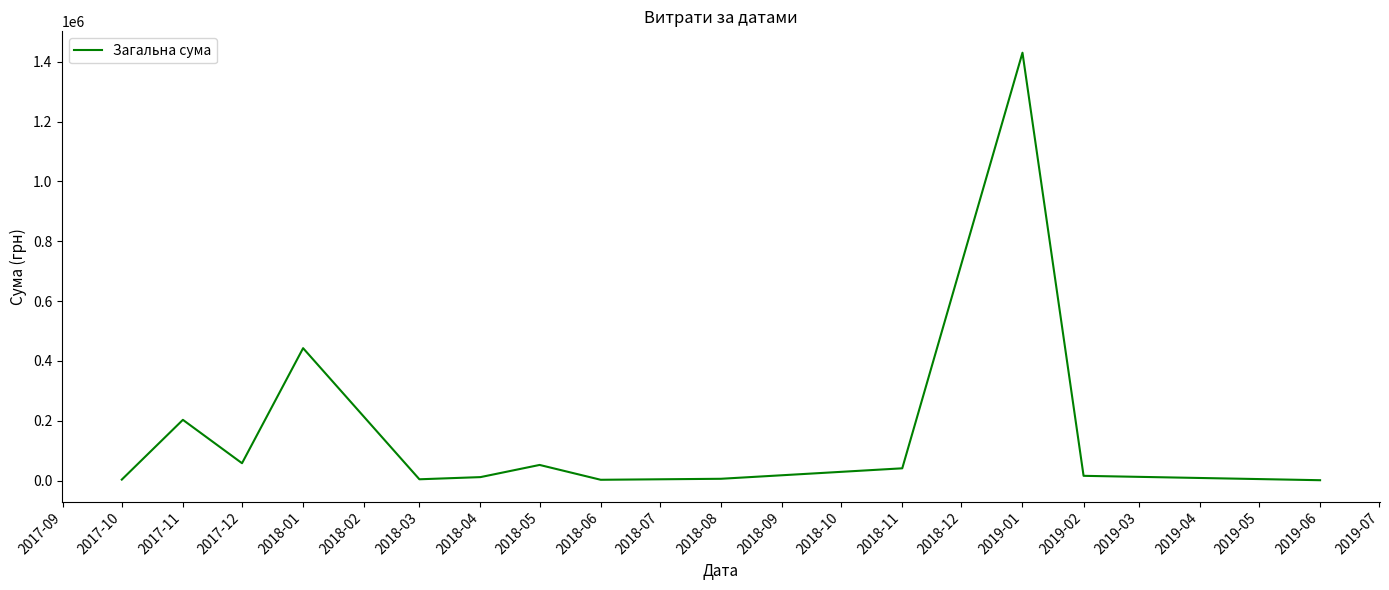

What is the difference between the second highest and minimum values?

441201.7